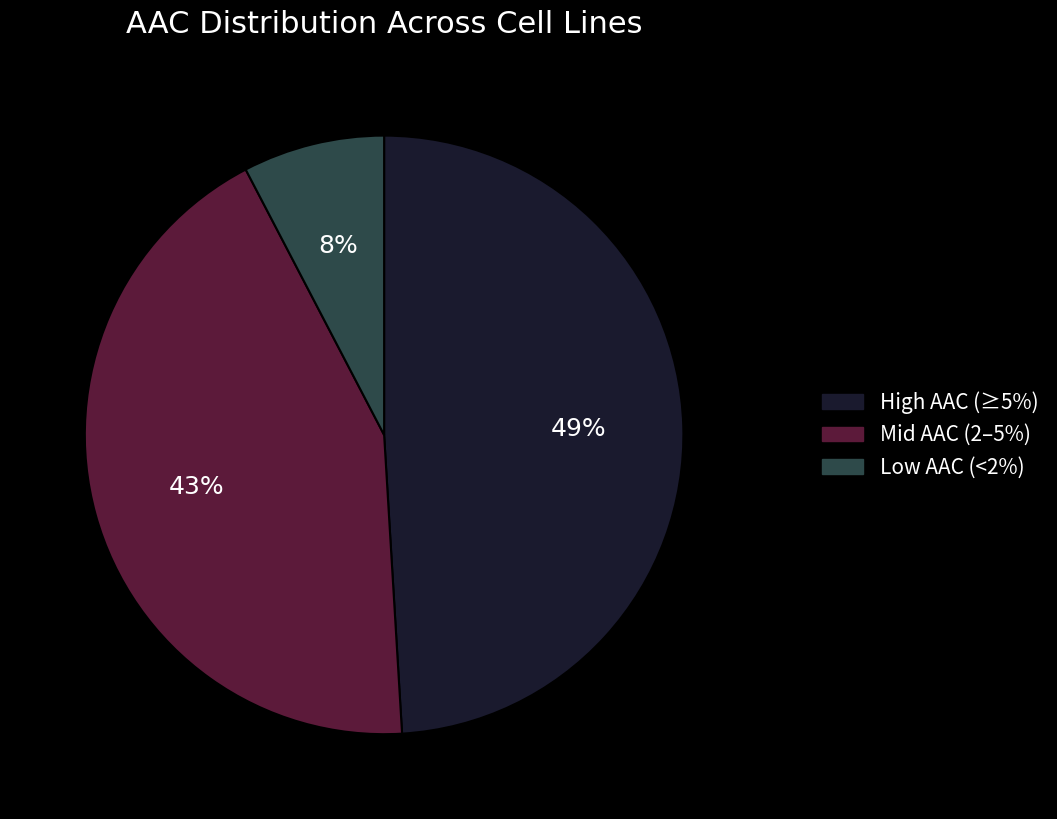

To the nearest percent, what is the difference between the largest and smallest slice percentages?

41%